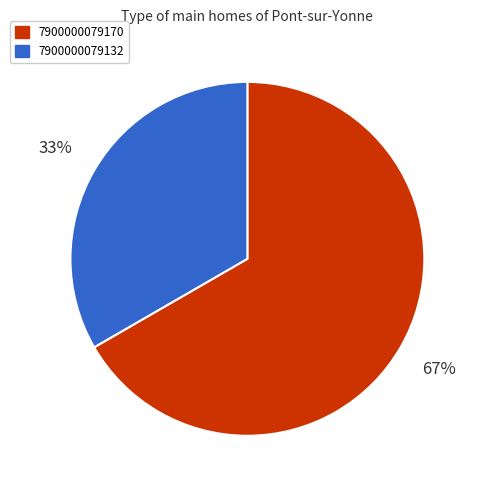

True or false: 7900000079132 accounts for 33% of the total.

True